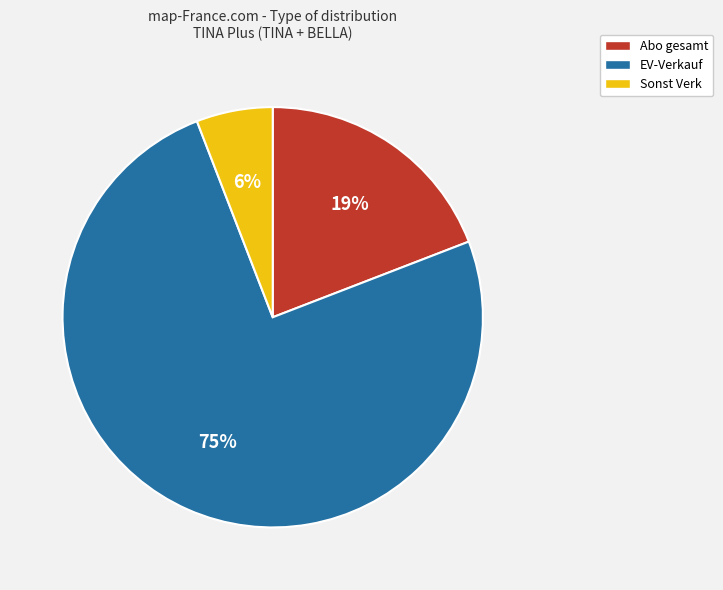

To the nearest percent, what is the average slice percentage?

33%